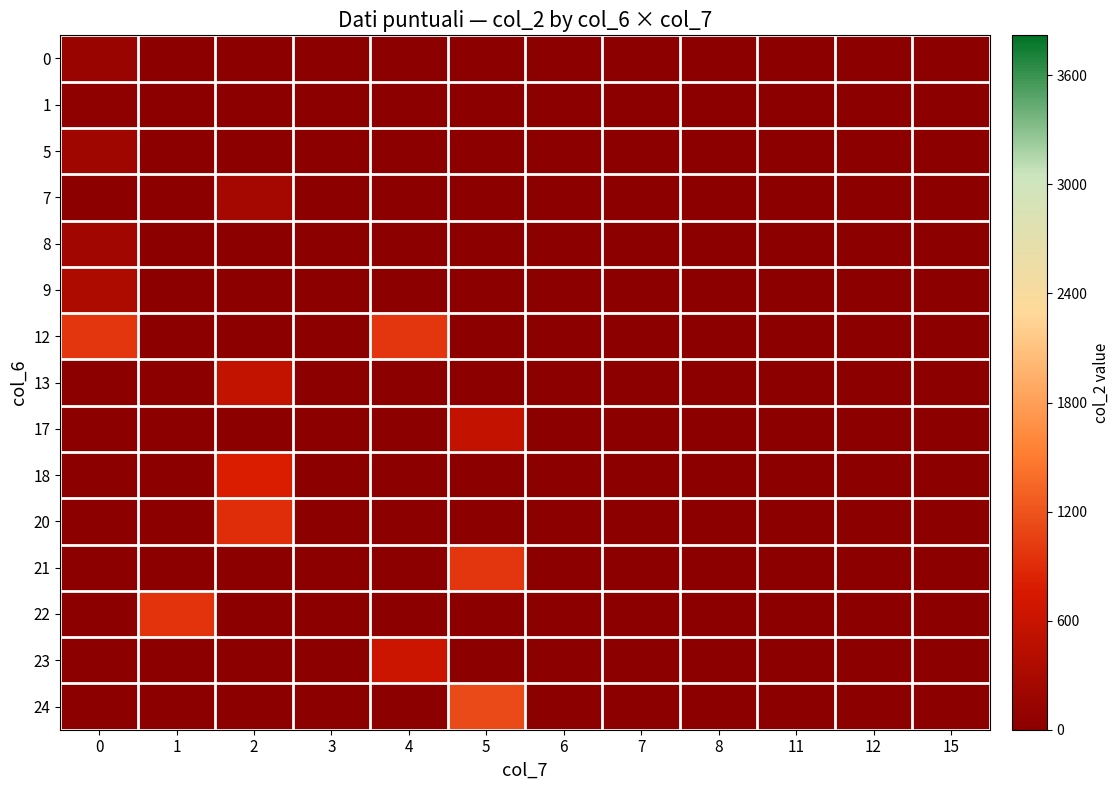

Which has a higher value, 12 or 5?

12